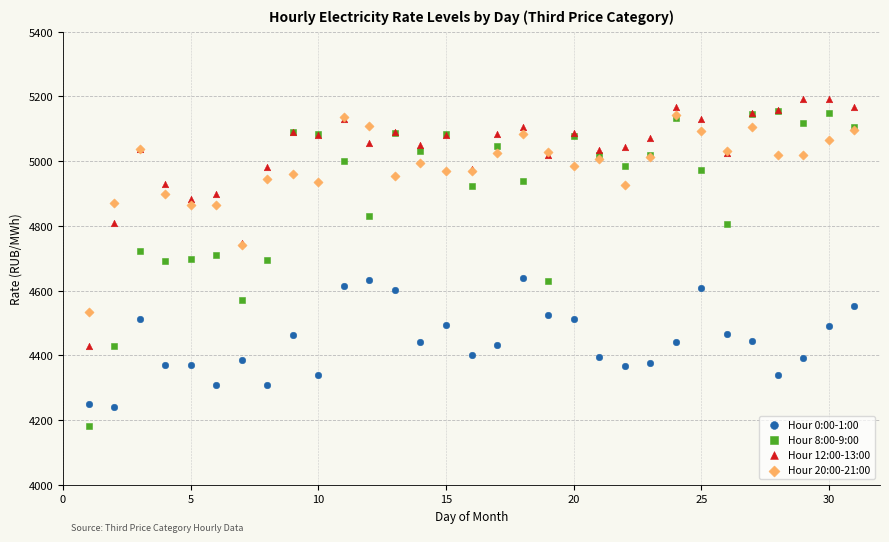

What are all the series names shown in the legend?

Hour 0:00-1:00, Hour 8:00-9:00, Hour 12:00-13:00, Hour 20:00-21:00